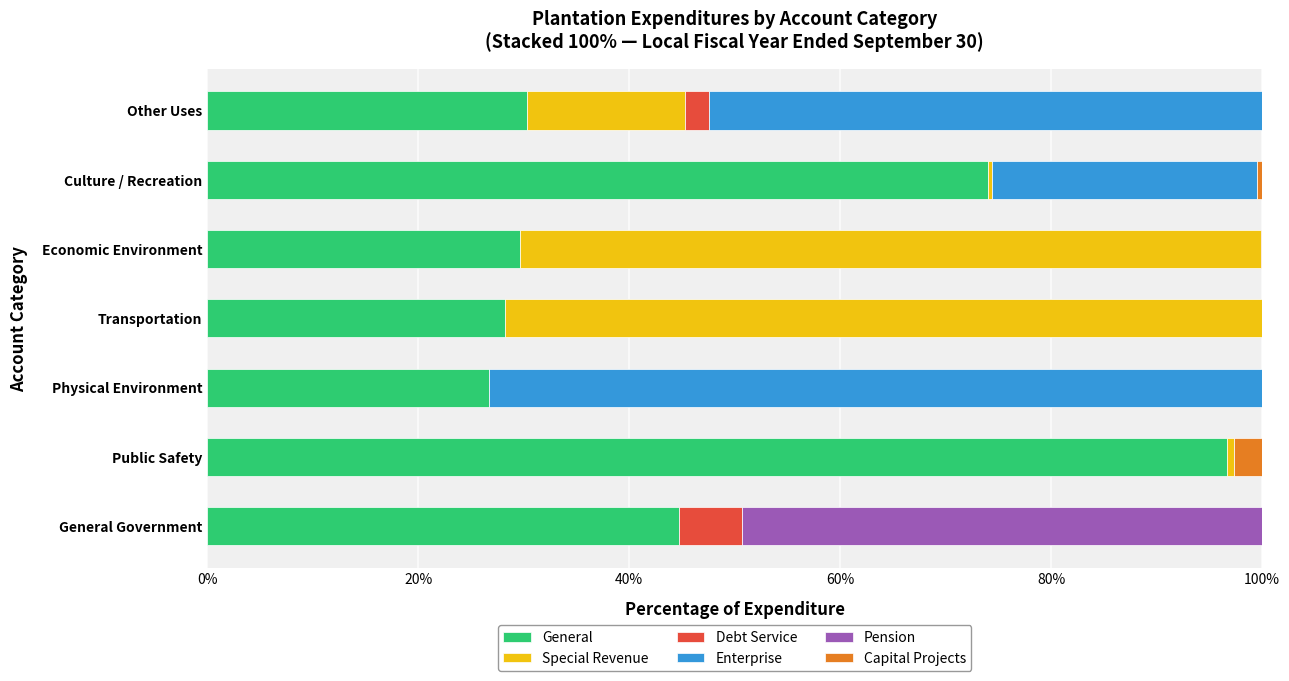

The General series shows 30.3 at Other Uses. True or false?

True